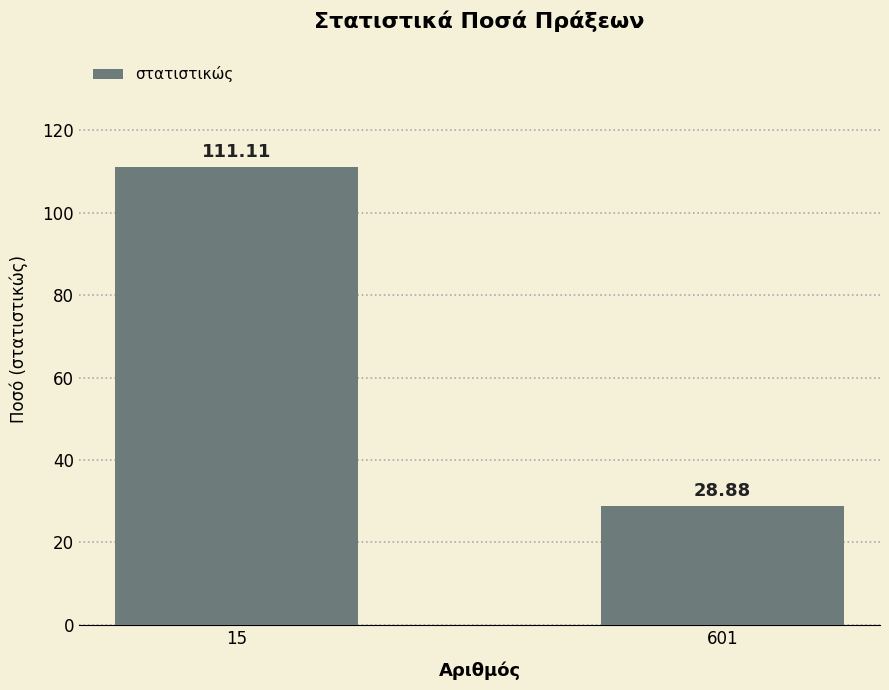

Rank the categories by value from highest to lowest.

15, 601